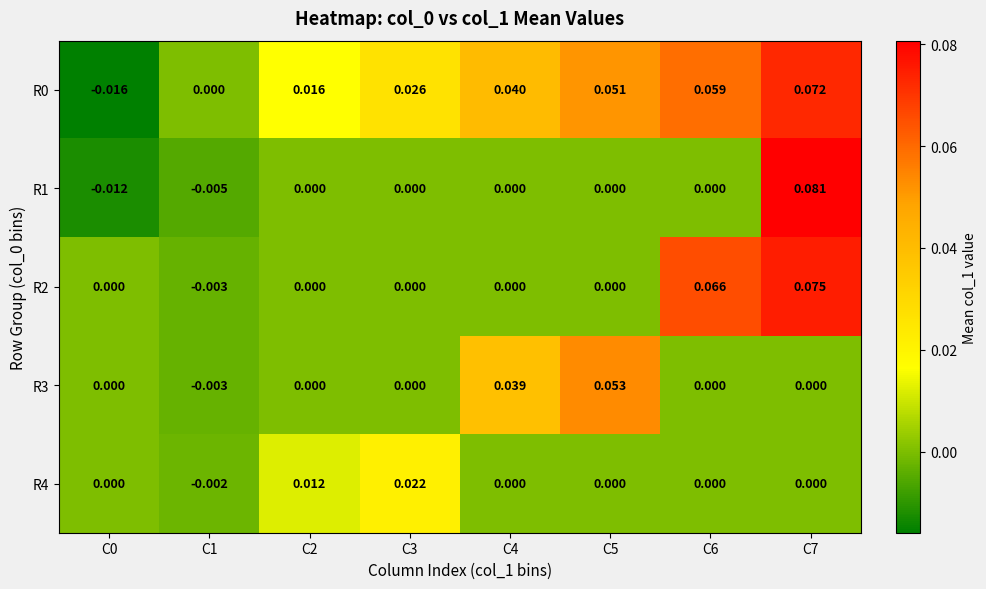

Is the value of R4 at C6 greater than the value of R1 at C1?

Yes